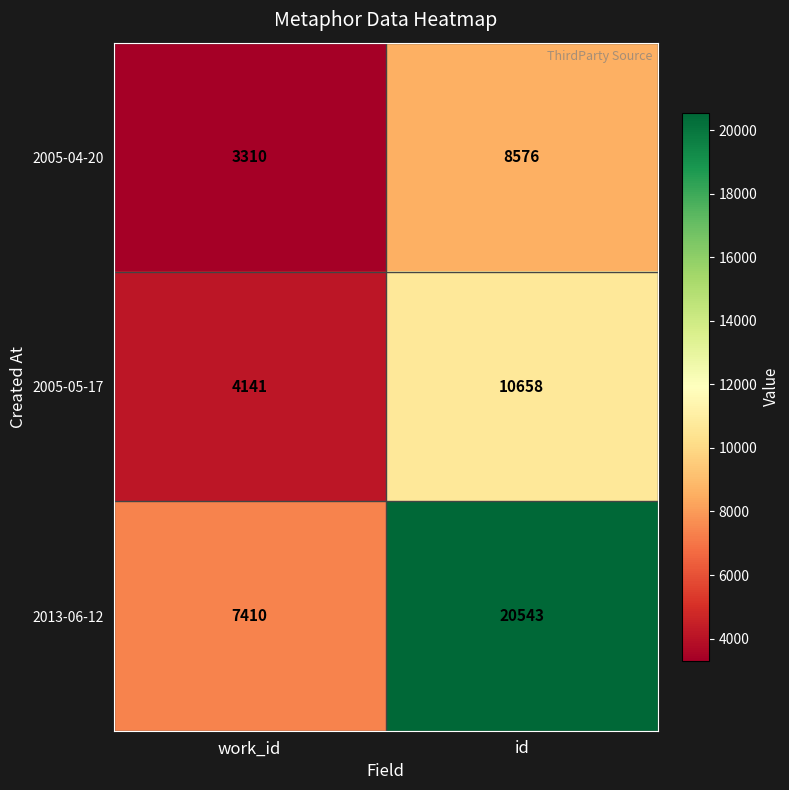

How many values in the 2005-05-17 series are below 10658?

1